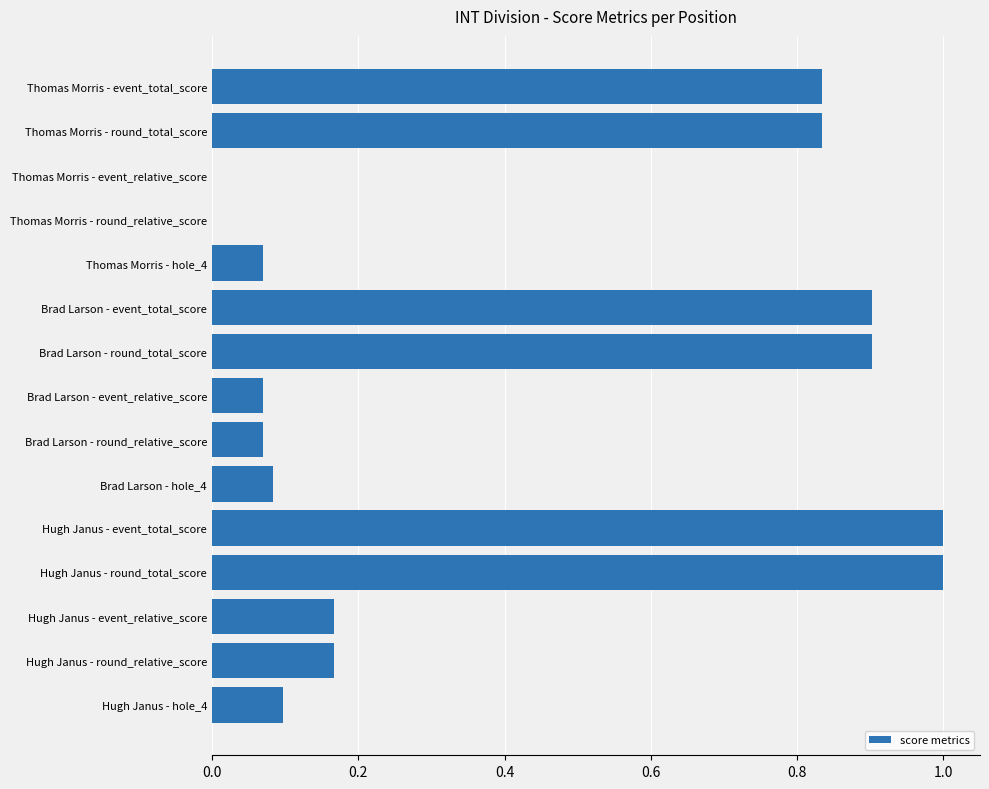

Is it true that the value at Brad Larson - hole_4 is 0.1?

True